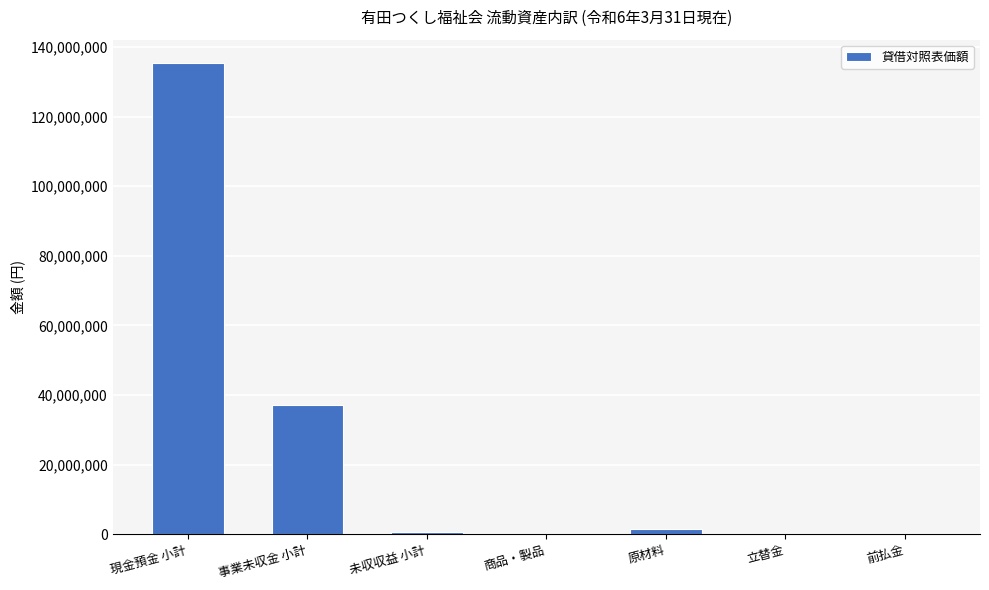

Which label corresponds to the largest value in the chart?

現金預金 小計